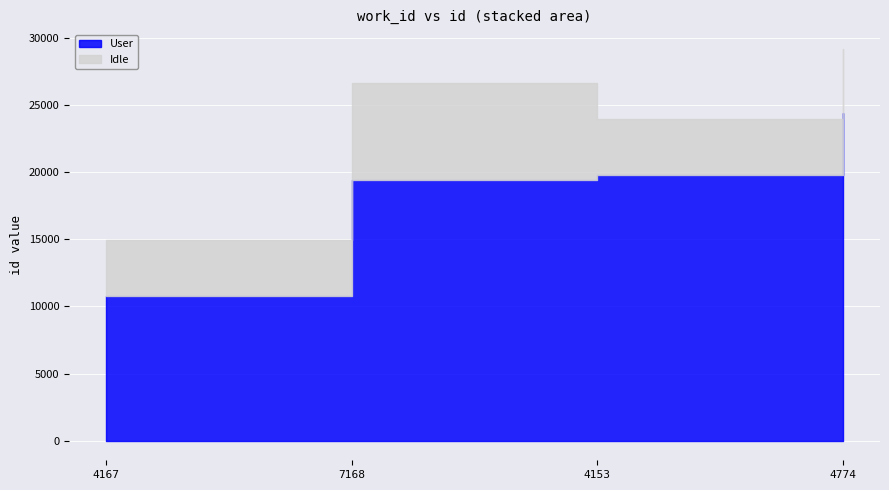

Which series has the largest total across all categories?

User